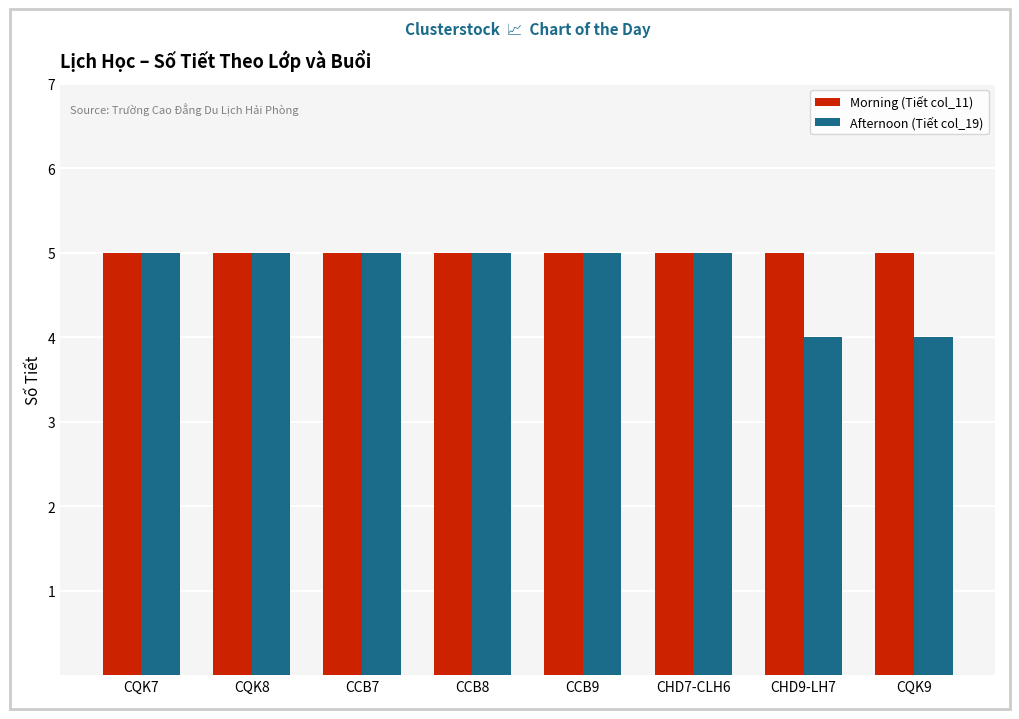

Reading left to right, transcribe all the data shown in this chart.

Morning (Tiết col_11): 5	5	5	5	5	5	5	5
Afternoon (Tiết col_19): 5	5	5	5	5	5	4	4